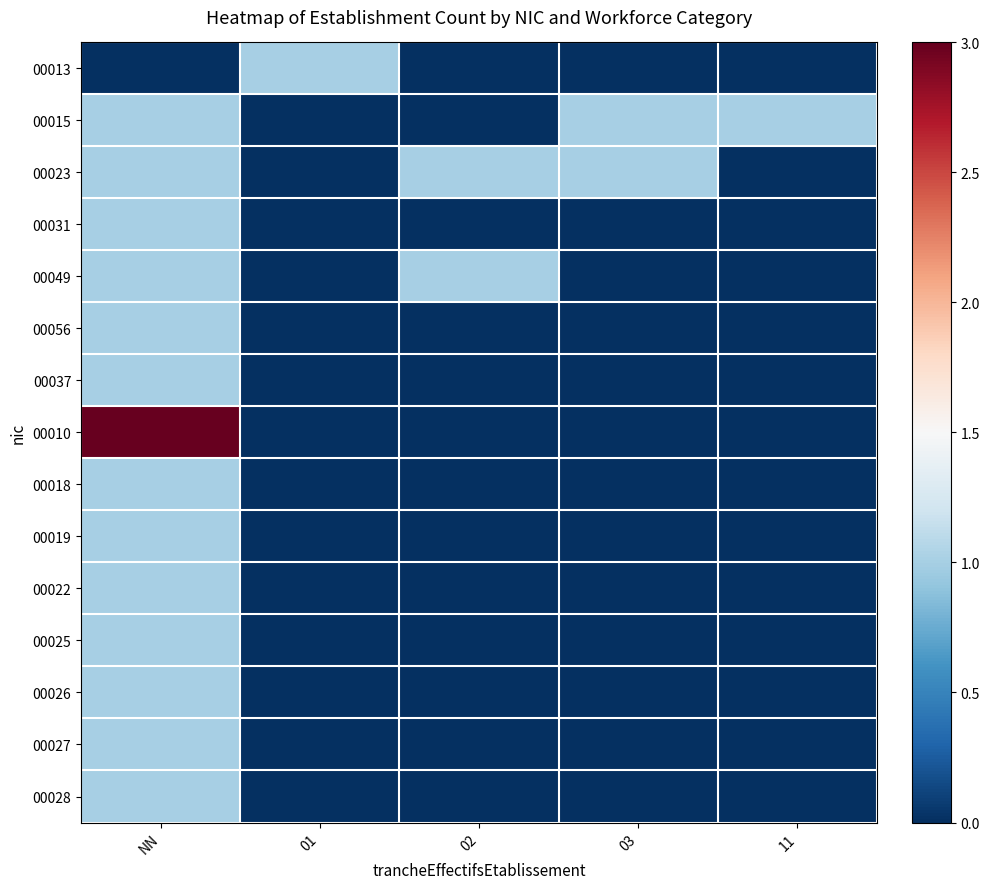

List the series in order of their peak value, highest first.

00010, 00013, 00015, 00023, 00031, 00049, 00056, 00037, 00018, 00019, 00022, 00025, 00026, 00027, 00028